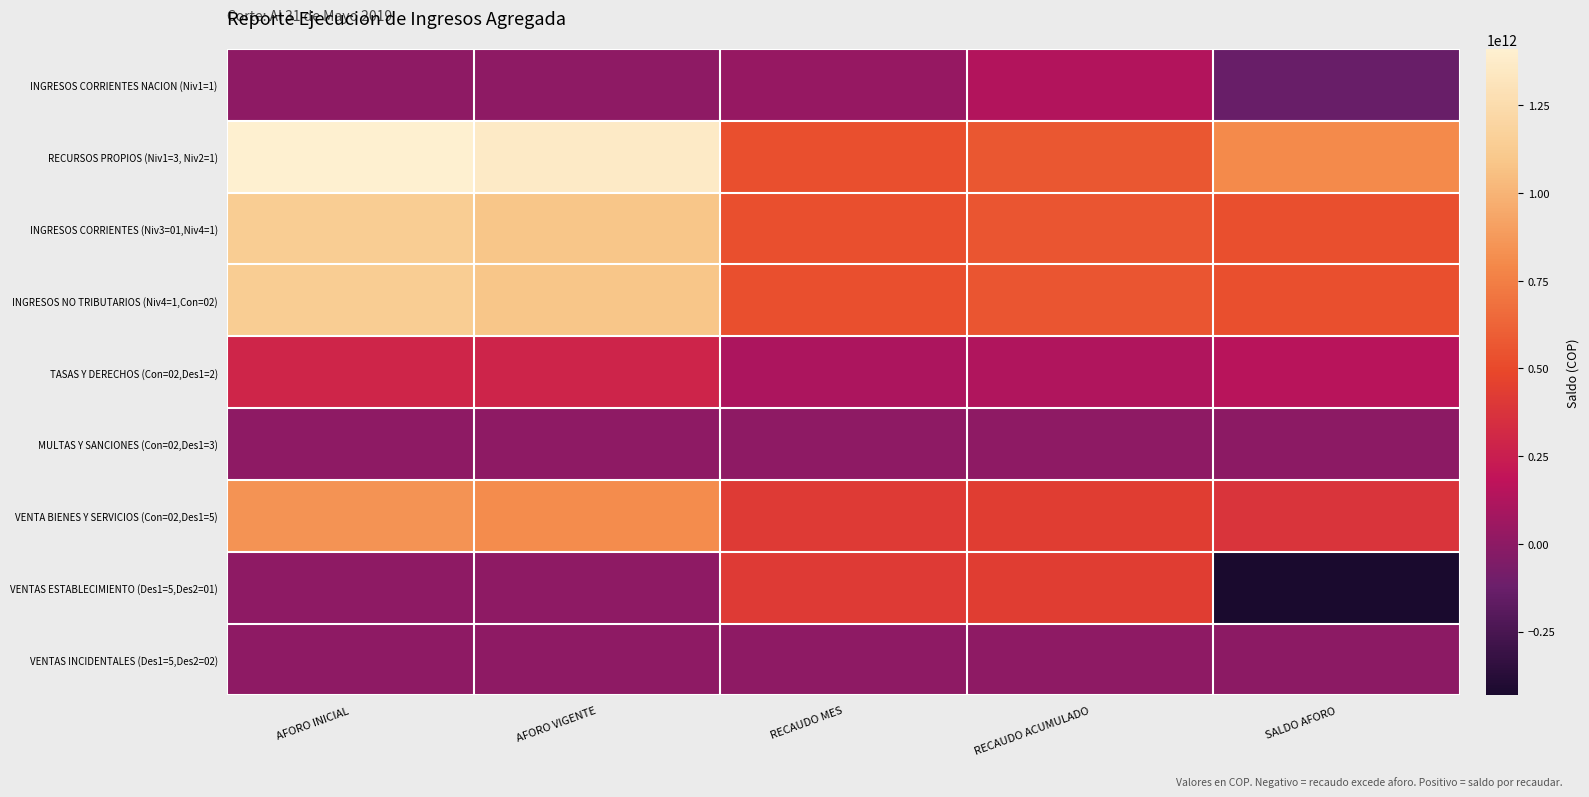

Reading right to left, list all the values displayed in this chart.

INGRESOS CORRIENTES NACION (Niv1=1): SALDO AFORO=-135321737125.0	RECAUDO ACUMULADO=135321737125.0	RECAUDO MES=31770959550.0	AFORO VIGENTE=0.0	AFORO INICIAL=0.0
RECURSOS PROPIOS (Niv1=3, Niv2=1): SALDO AFORO=802183842716.2	RECAUDO ACUMULADO=563410016224.8	RECAUDO MES=532389942875.9	AFORO VIGENTE=1365593858941.0	AFORO INICIAL=1410489790543.0
INGRESOS CORRIENTES (Niv3=01,Niv4=1): SALDO AFORO=530759527697.1	RECAUDO ACUMULADO=561207031243.9	RECAUDO MES=530186957894.9	AFORO VIGENTE=1091966558941.0	AFORO INICIAL=1133262490543.0
INGRESOS NO TRIBUTARIOS (Niv4=1,Con=02): SALDO AFORO=530759527697.1	RECAUDO ACUMULADO=561207031243.9	RECAUDO MES=530186957894.9	AFORO VIGENTE=1091966558941.0	AFORO INICIAL=1133262490543.0
TASAS Y DERECHOS (Con=02,Des1=2): SALDO AFORO=156512403315.9	RECAUDO ACUMULADO=126686064365.1	RECAUDO MES=111578974955.3	AFORO VIGENTE=283198467681.0	AFORO INICIAL=288236000000.0
MULTAS Y SANCIONES (Con=02,Des1=3): SALDO AFORO=-1947455260.0	RECAUDO ACUMULADO=1947455260.0	RECAUDO MES=1876401842.0	AFORO VIGENTE=0.0	AFORO INICIAL=0.0
VENTA BIENES Y SERVICIOS (Con=02,Des1=5): SALDO AFORO=376194579641.2	RECAUDO ACUMULADO=432573511618.8	RECAUDO MES=416731581097.6	AFORO VIGENTE=808768091260.0	AFORO INICIAL=845026490543.0
VENTAS ESTABLECIMIENTO (Des1=5,Des2=01): SALDO AFORO=-431787562023.8	RECAUDO ACUMULADO=431787562023.8	RECAUDO MES=415945631502.6	AFORO VIGENTE=0.0	AFORO INICIAL=0.0
VENTAS INCIDENTALES (Des1=5,Des2=02): SALDO AFORO=-785949595.0	RECAUDO ACUMULADO=785949595.0	RECAUDO MES=785949595.0	AFORO VIGENTE=0.0	AFORO INICIAL=0.0